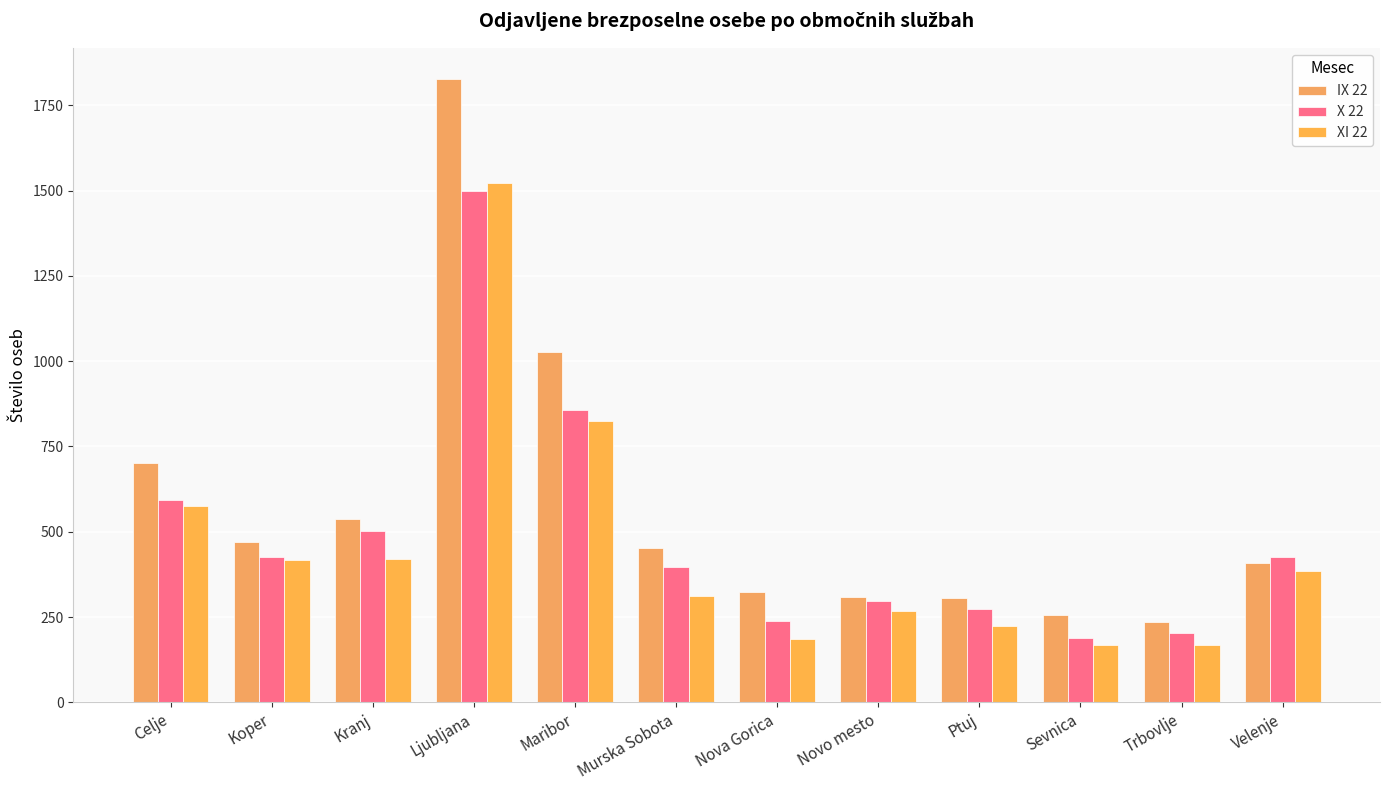

Reading left to right, what are all the values shown in this chart?

IX 22: Celje=701	Koper=471	Kranj=538	Ljubljana=1827	Maribor=1027	Murska Sobota=453	Nova Gorica=323	Novo mesto=310	Ptuj=306	Sevnica=255	Trbovlje=235	Velenje=408
X 22: Celje=593	Koper=426	Kranj=501	Ljubljana=1499	Maribor=857	Murska Sobota=396	Nova Gorica=239	Novo mesto=298	Ptuj=273	Sevnica=189	Trbovlje=204	Velenje=425
XI 22: Celje=576	Koper=417	Kranj=421	Ljubljana=1523	Maribor=826	Murska Sobota=313	Nova Gorica=186	Novo mesto=267	Ptuj=223	Sevnica=168	Trbovlje=169	Velenje=385